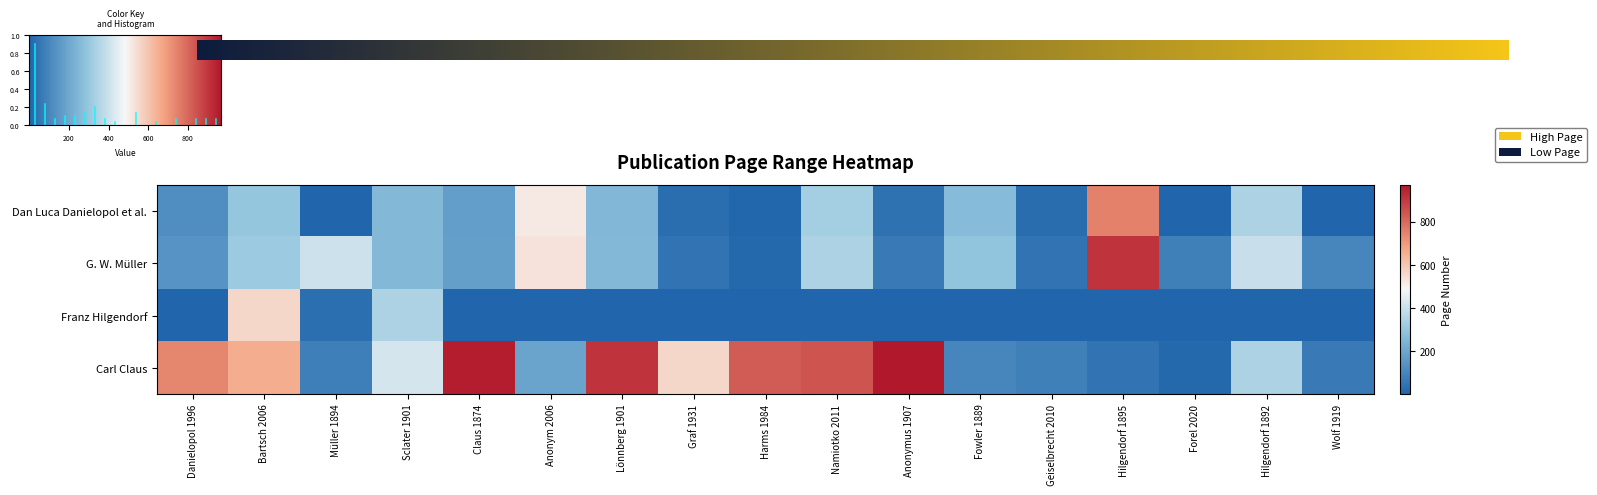

Is it true that Carl Claus equals 25 at Müller 1894?

False